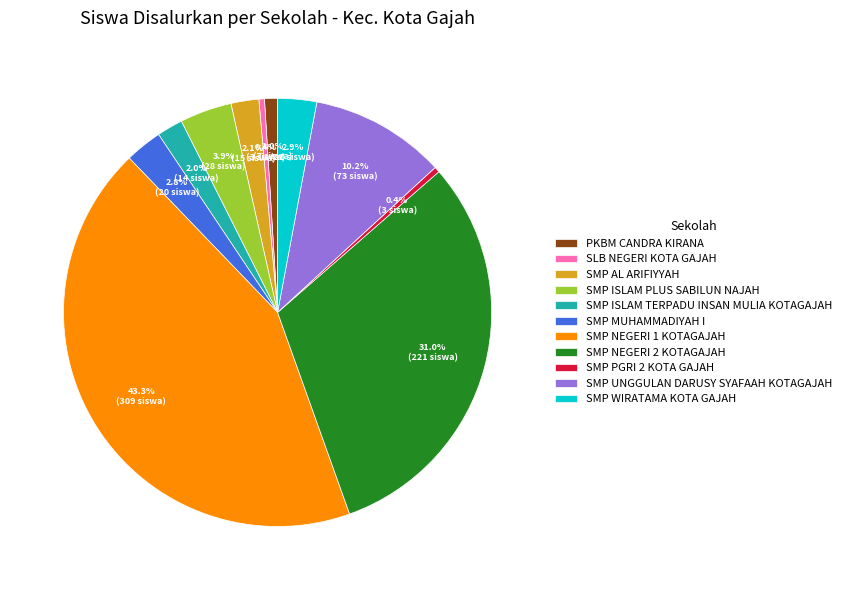

Which slice is the largest?

SMP NEGERI 1 KOTAGAJAH